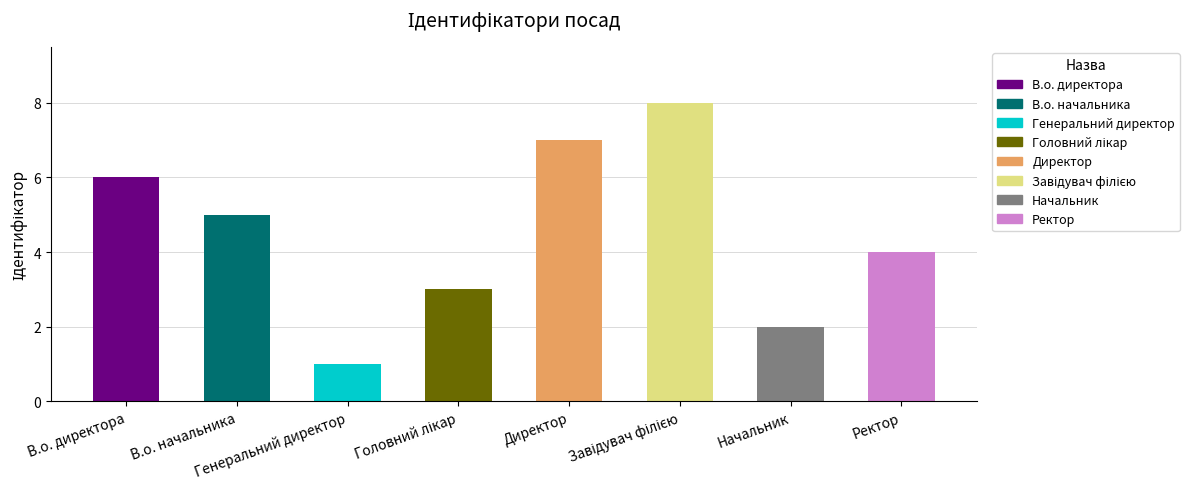

What is the difference between the maximum and second lowest values?

6